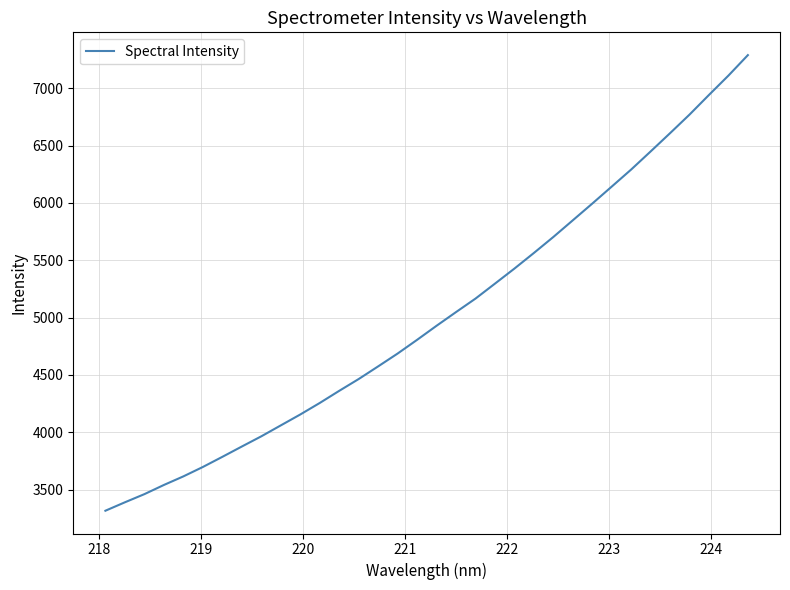

How many lines are shown in the chart?

1